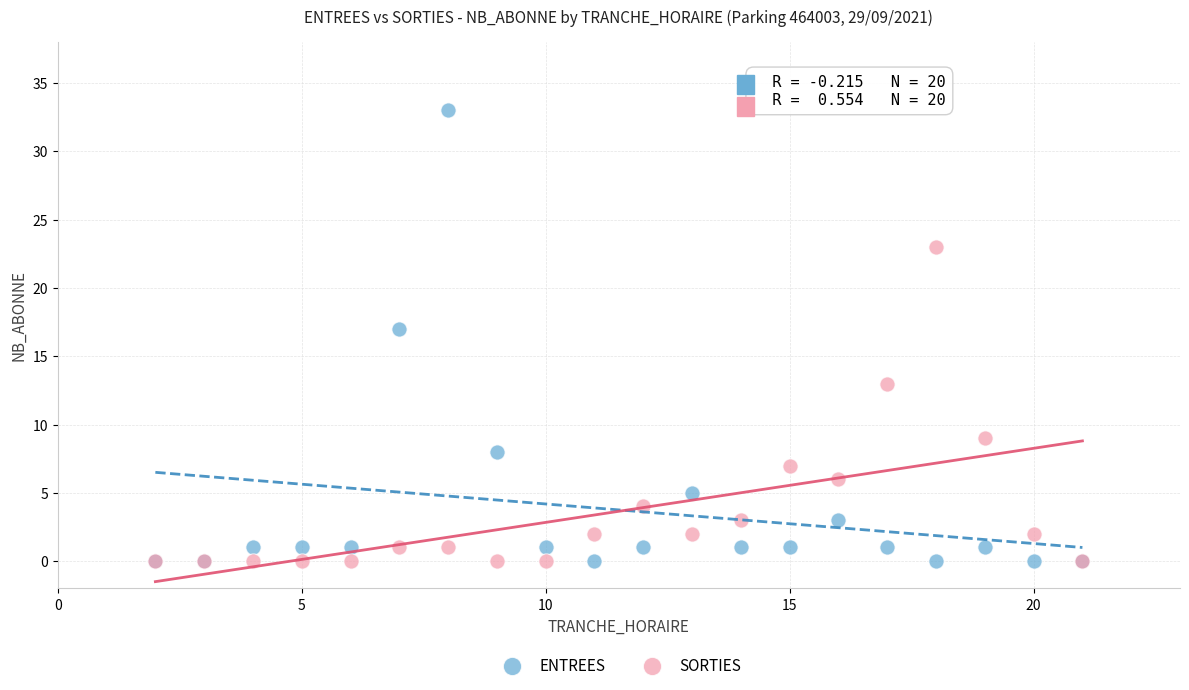

In the ENTREES series, what Y value is closest to 16?

17